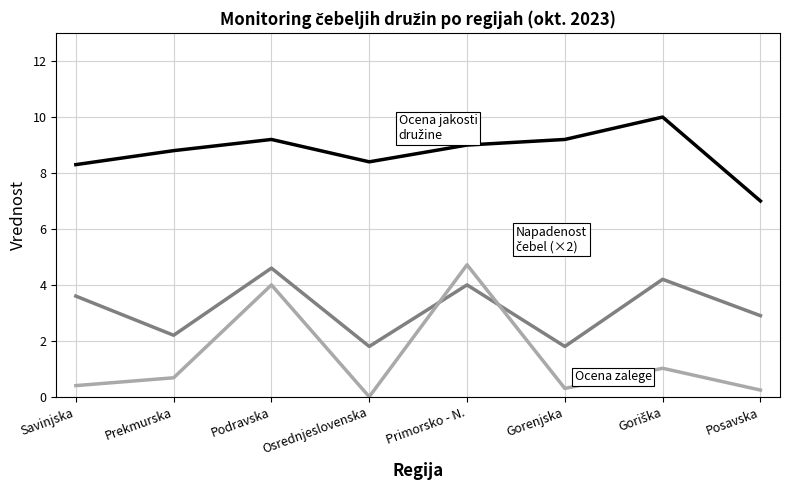

Does the chart have visible grid lines?

Yes